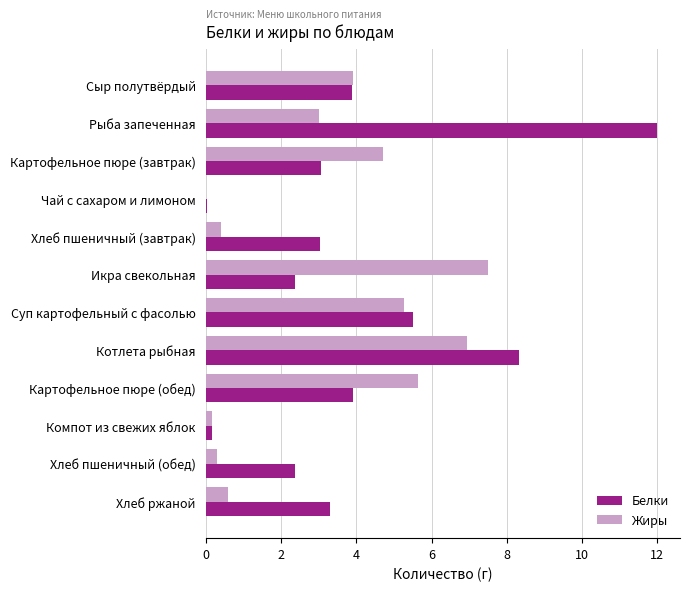

How many series are shown in this chart?

2